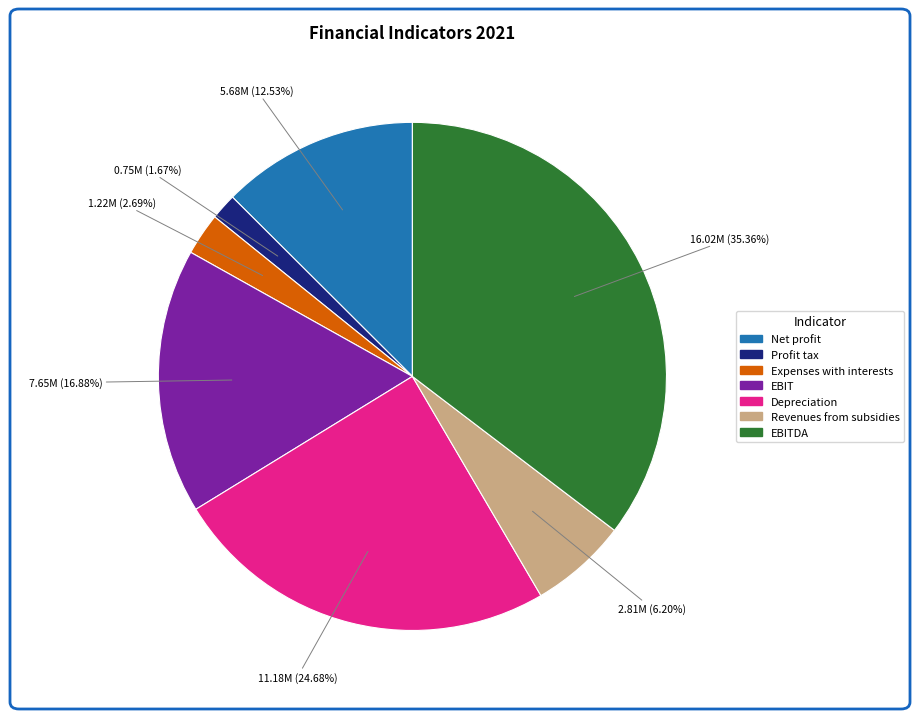

Is there a majority slice in this chart?

No